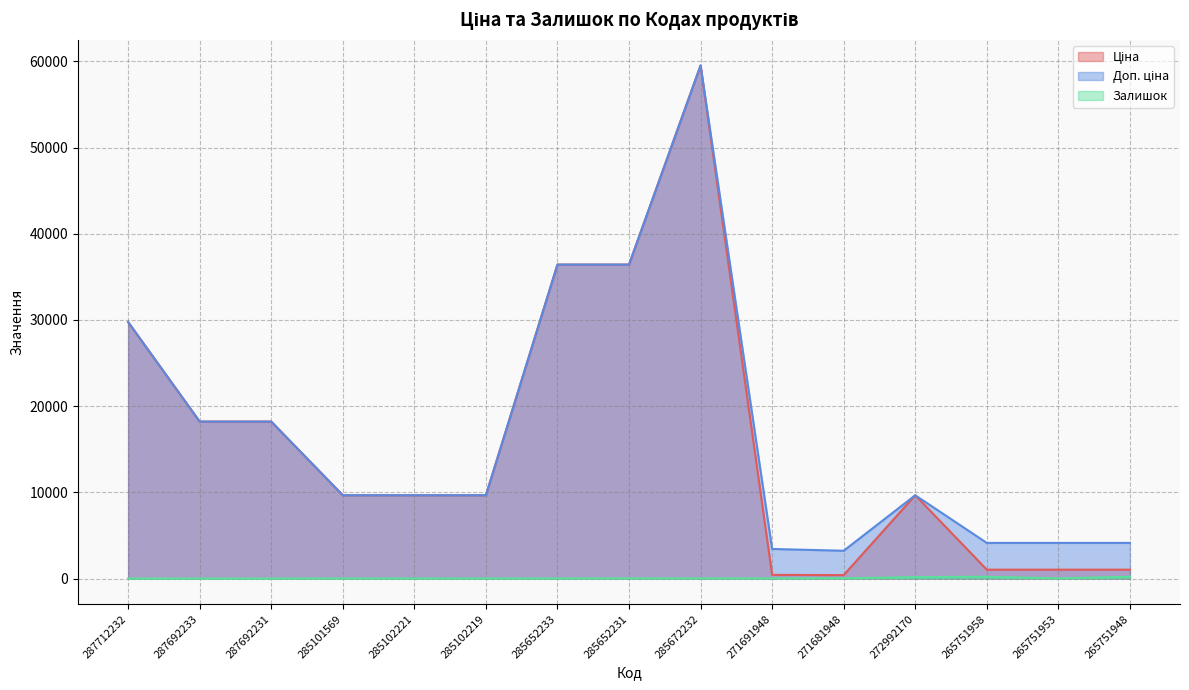

At 272992170, list the series in order from largest to smallest.

Ціна, Доп. ціна, Залишок